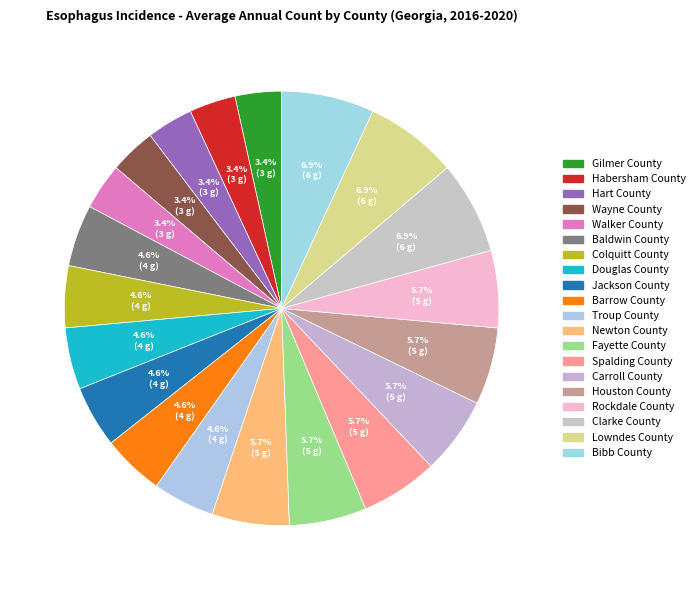

How many segments does this pie chart have?

20